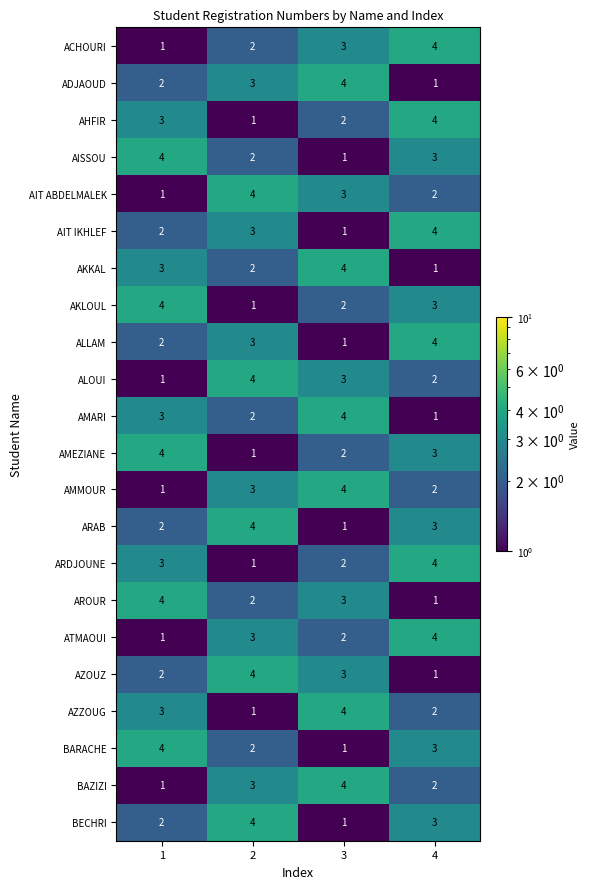

What is the difference between the highest and lowest values at 2?

3